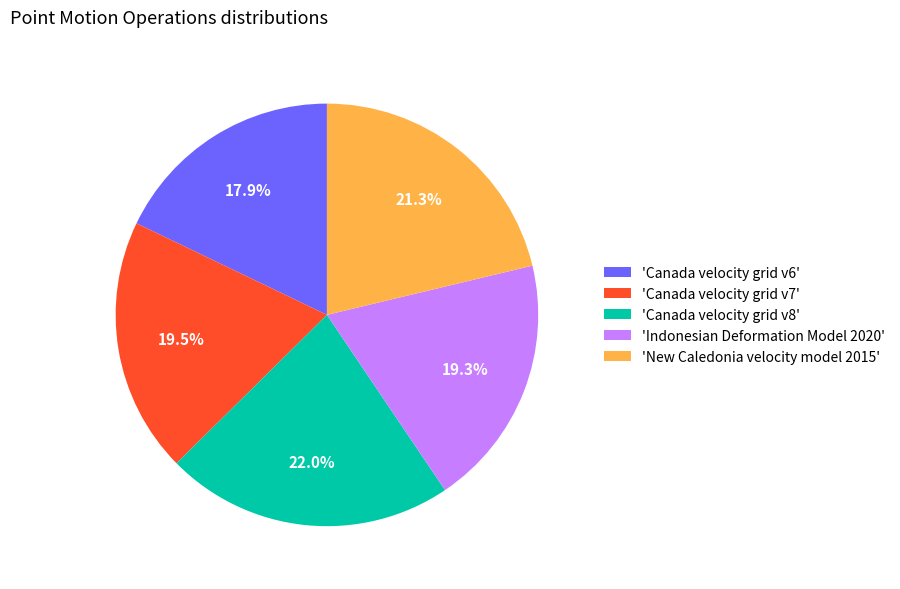

Which slice is the largest?

'Canada velocity grid v8'